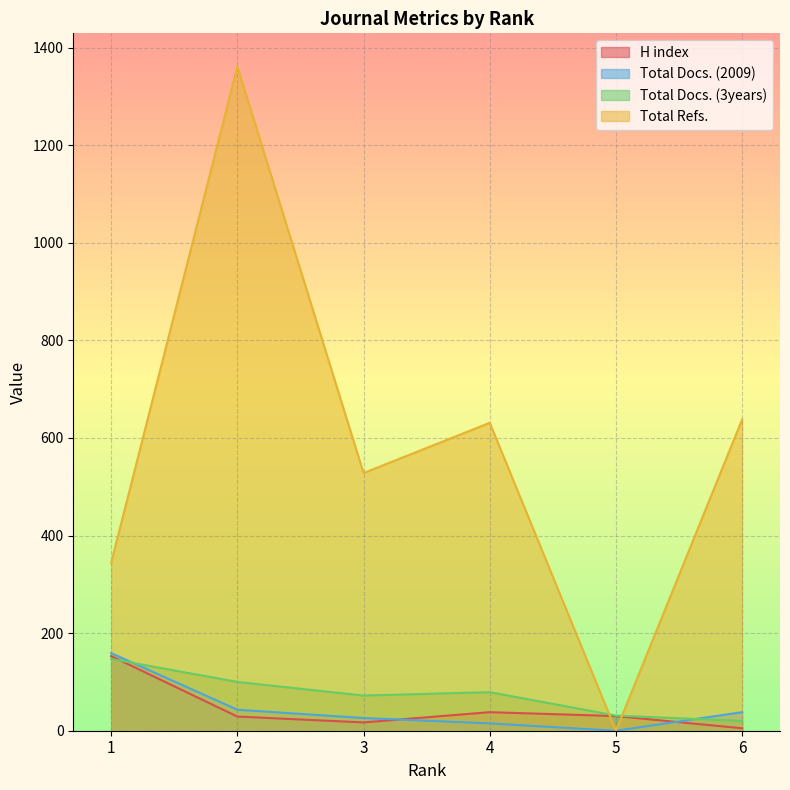

Between which two adjacent categories do H index and Total Refs. first intersect?

4 and 5